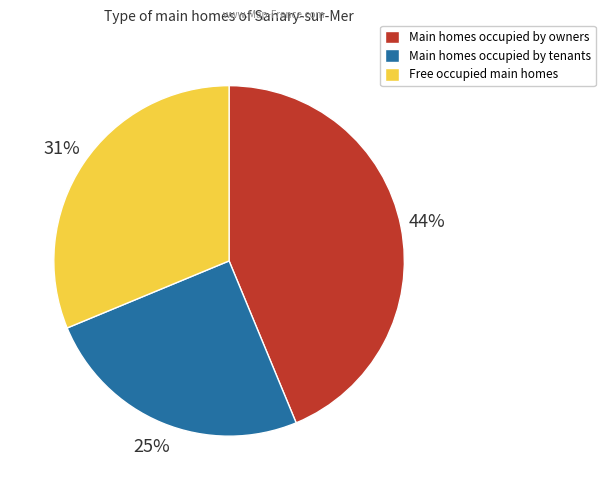

What is the ratio of the value at Main homes occupied by tenants to the value at Free occupied main homes?

0.8